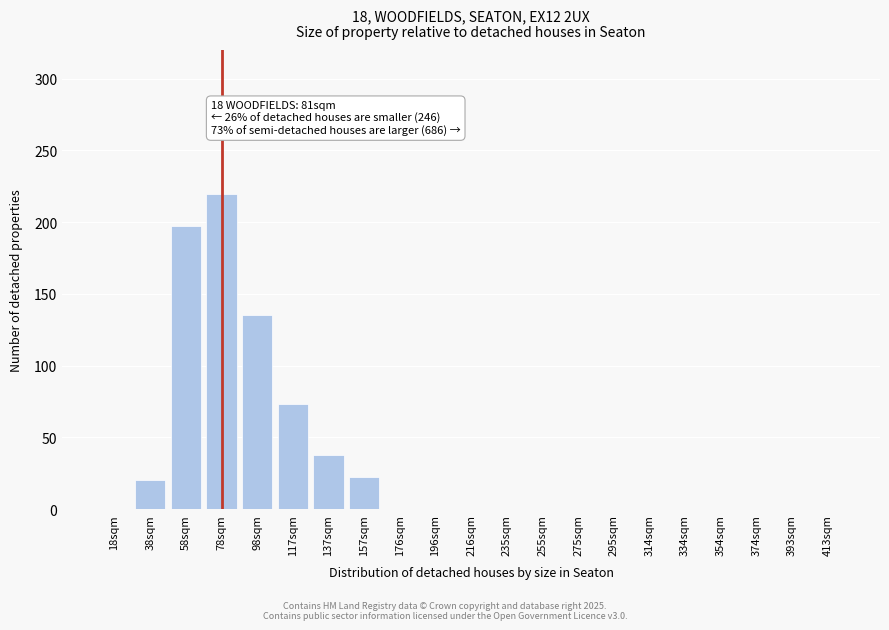

Reading left to right, list all the values displayed in this chart.

18sqm=0	38sqm=20	58sqm=197	78sqm=220	98sqm=135	117sqm=73	137sqm=38	157sqm=22	176sqm=0	196sqm=0	216sqm=0	235sqm=0	255sqm=0	275sqm=0	295sqm=0	314sqm=0	334sqm=0	354sqm=0	374sqm=0	393sqm=0	413sqm=0